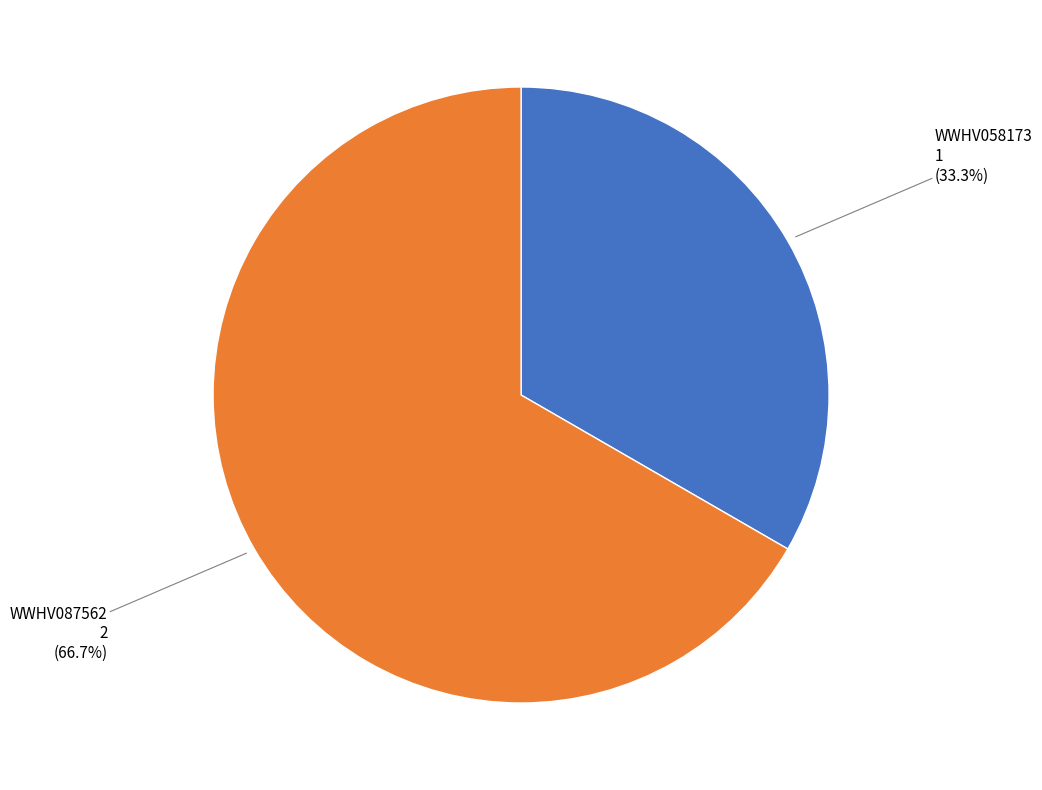

Approximately how many times larger is the value at WWHV087562 compared to WWHV058173?

2.0